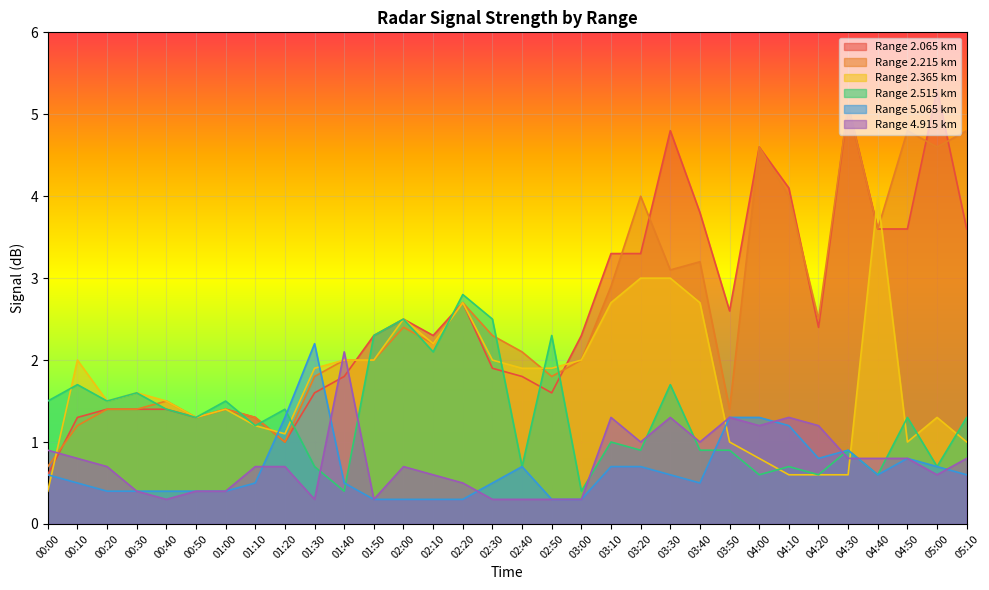

At how many categories does at least one series exceed 5?

2